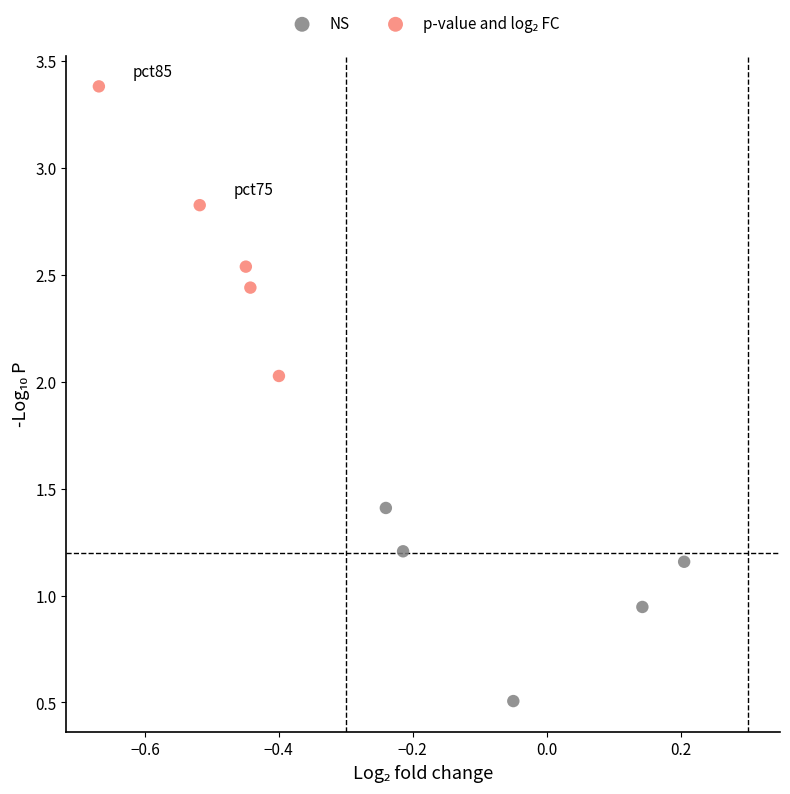

Which series contains the lowest Y value?

NS